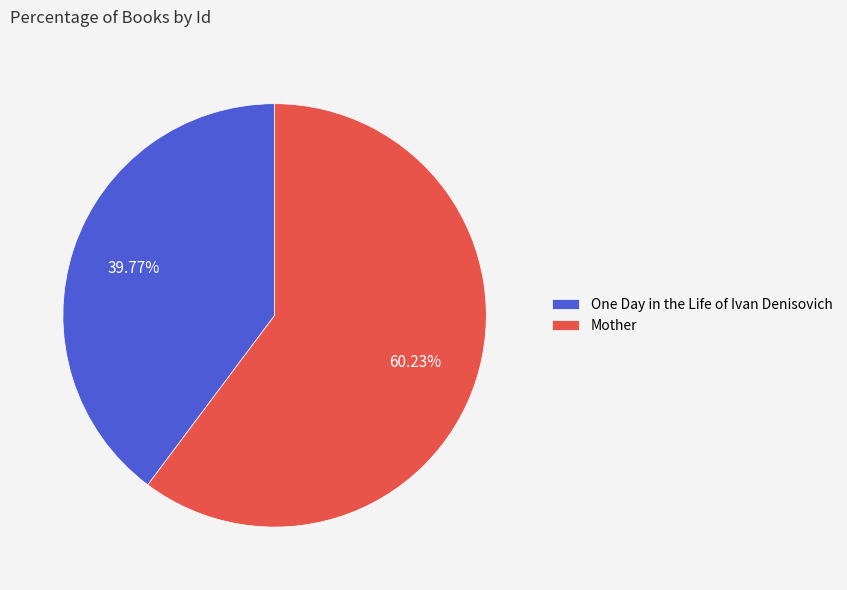

How many segments does this pie chart have?

2